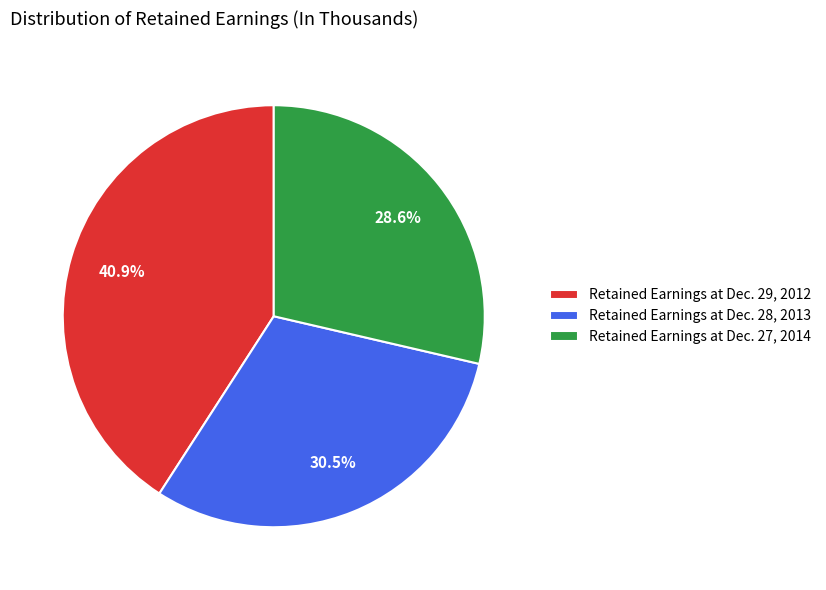

What percentage is the Retained Earnings at Dec. 29, 2012 slice, to the nearest percent?

41%